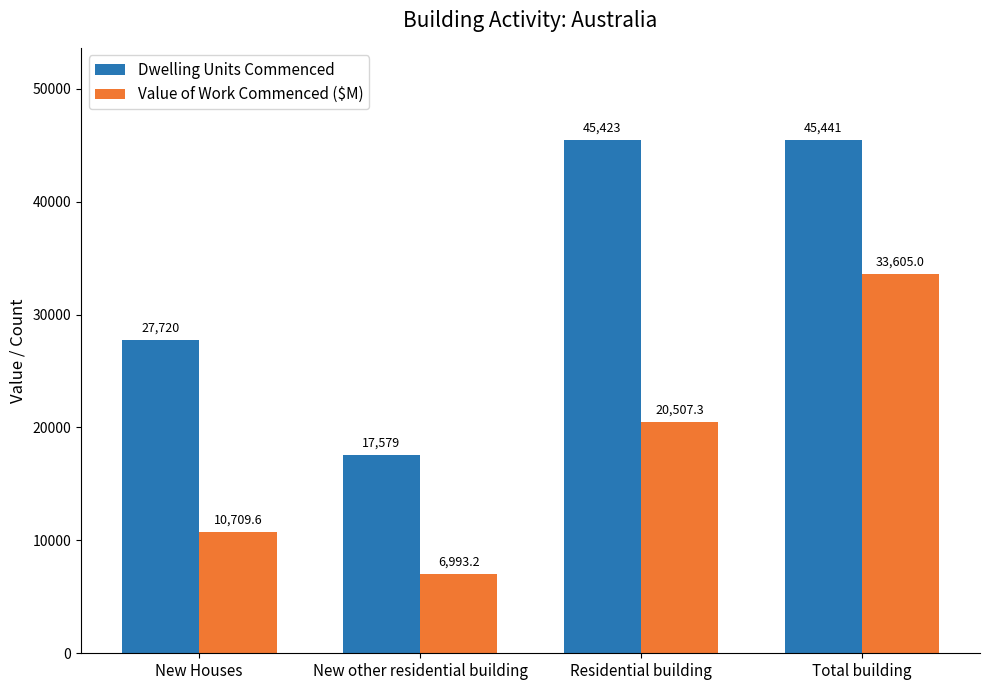

At which label is Dwelling Units Commenced closest to 31510?

New Houses